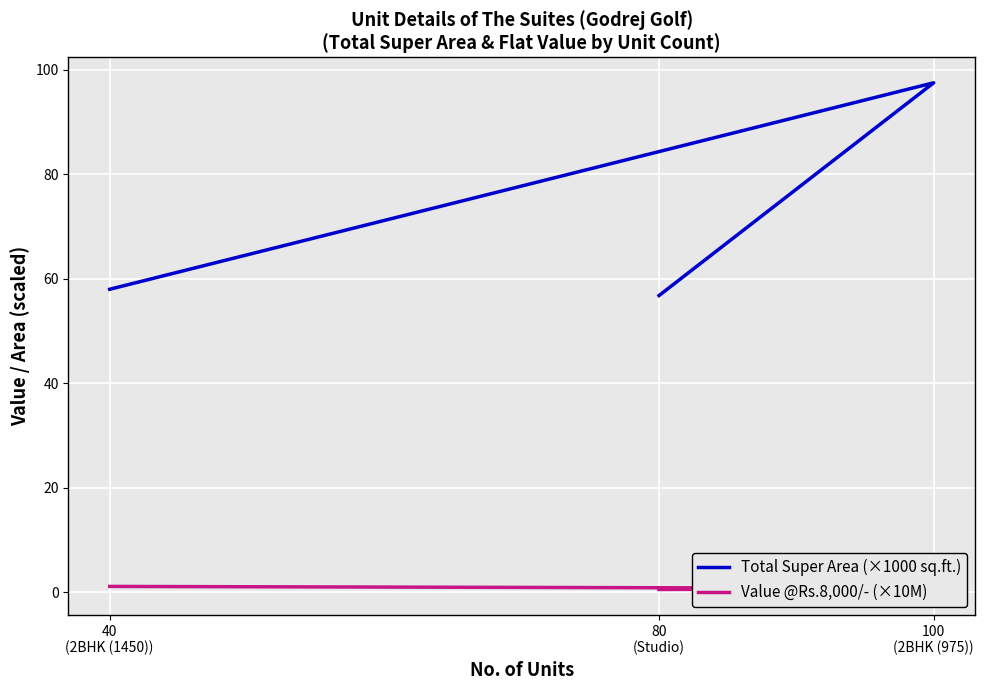

What are all the series names shown in the legend?

Total Super Area (×1000 sq.ft.), Value @Rs.8,000/- (×10M)